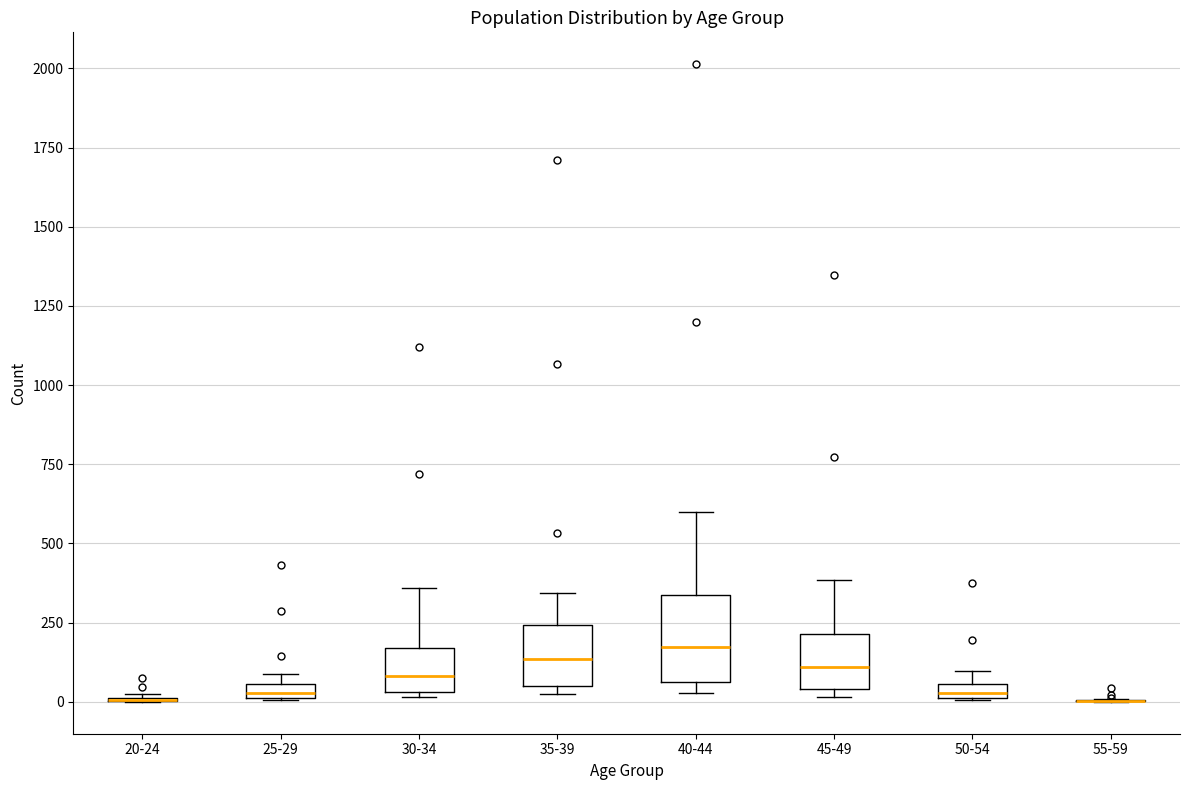

Comparing the boxes themselves (not the whiskers), which one is the tallest?

40-44